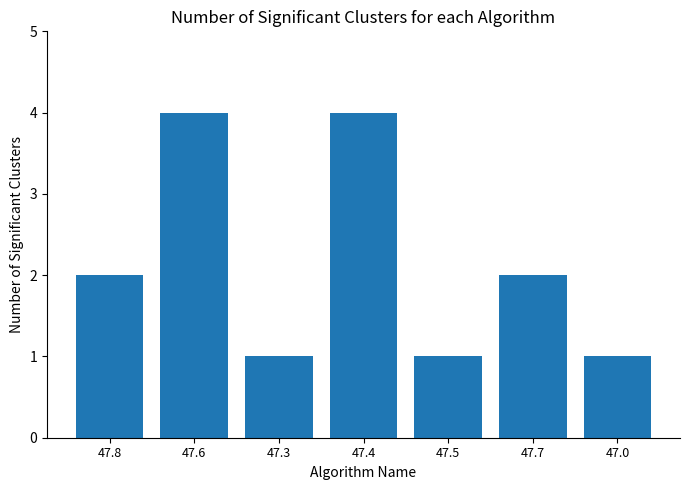

What is the difference between the values at 47.4 and 47.3?

3